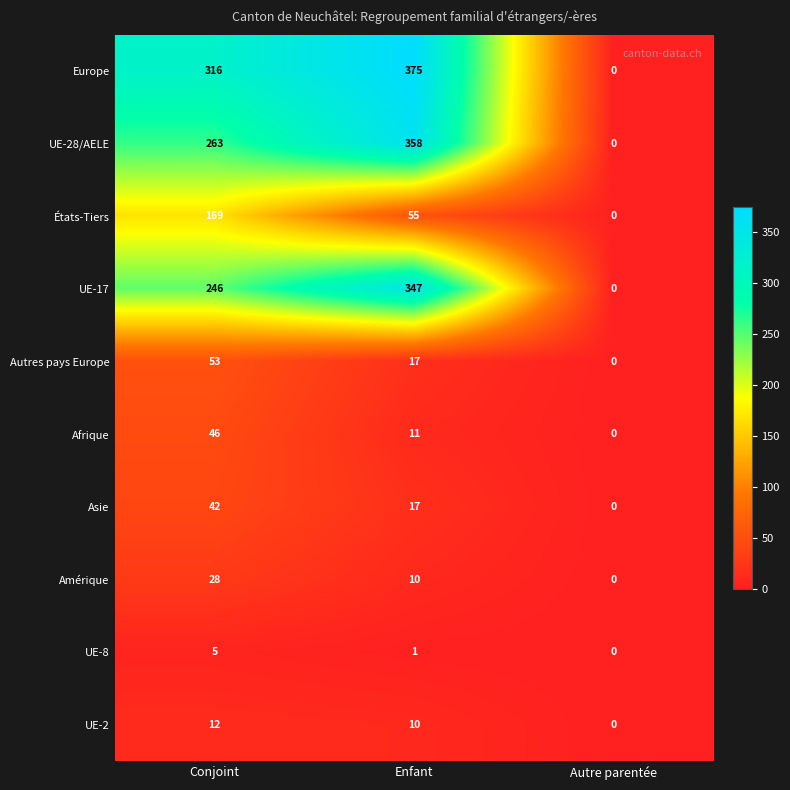

Which category has the highest value across all series?

Enfant